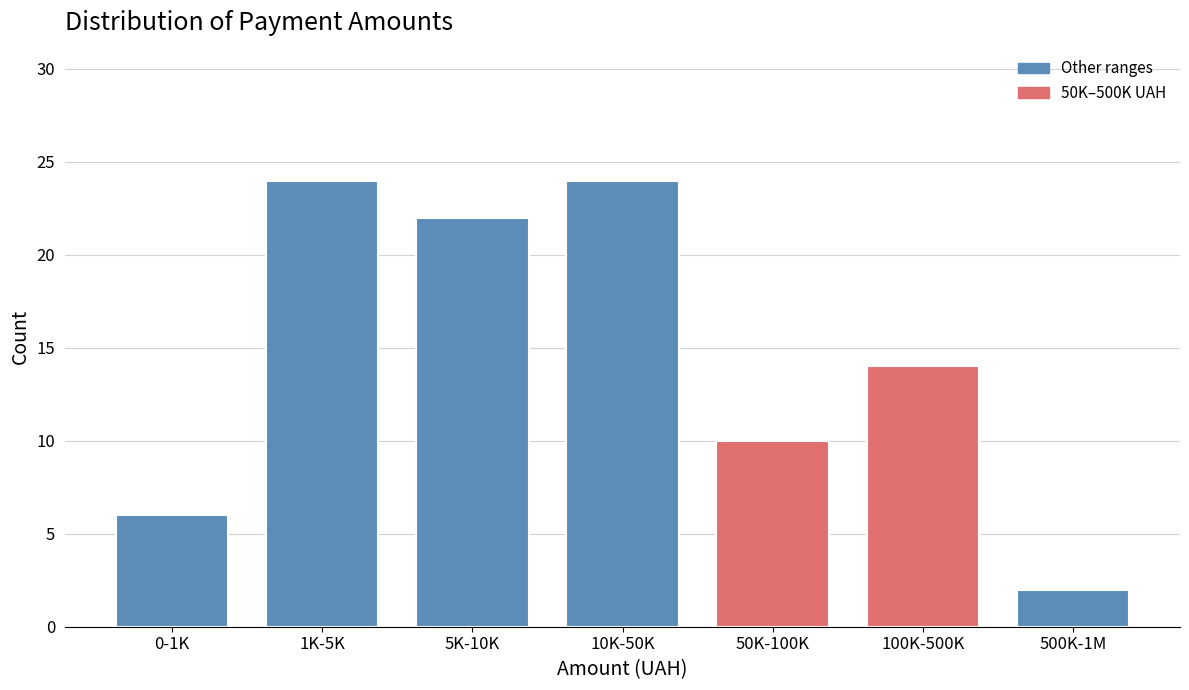

Reading right to left, extract all data points from this chart.

2	14	10	24	22	24	6